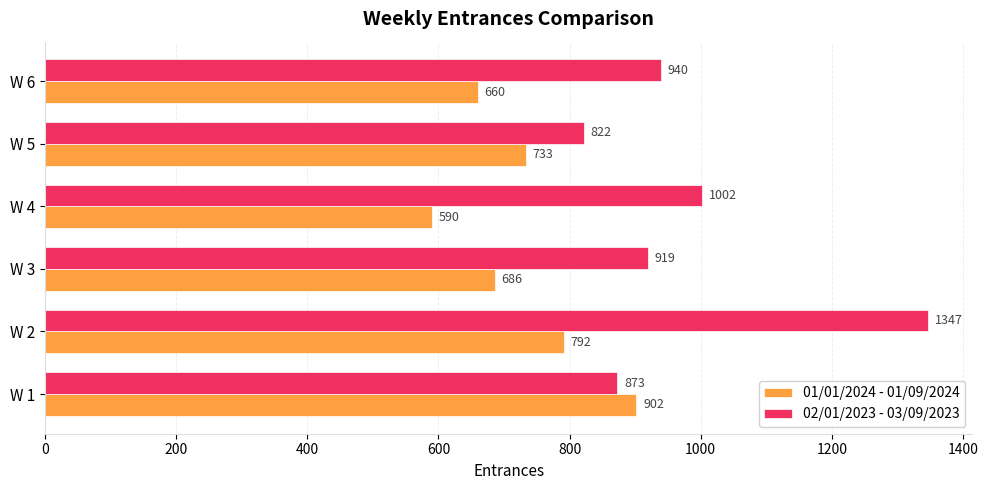

What is the maximum value for 02/01/2023 - 03/09/2023?

1347